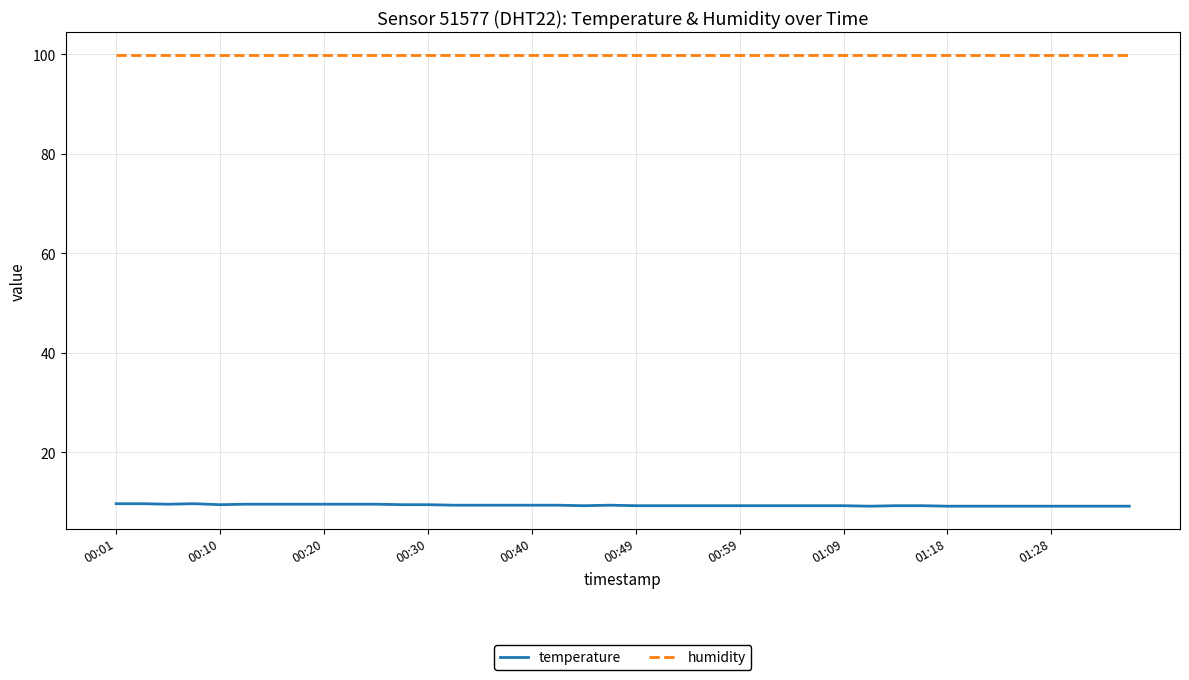

What is the lowest value of the temperature series?

9.2